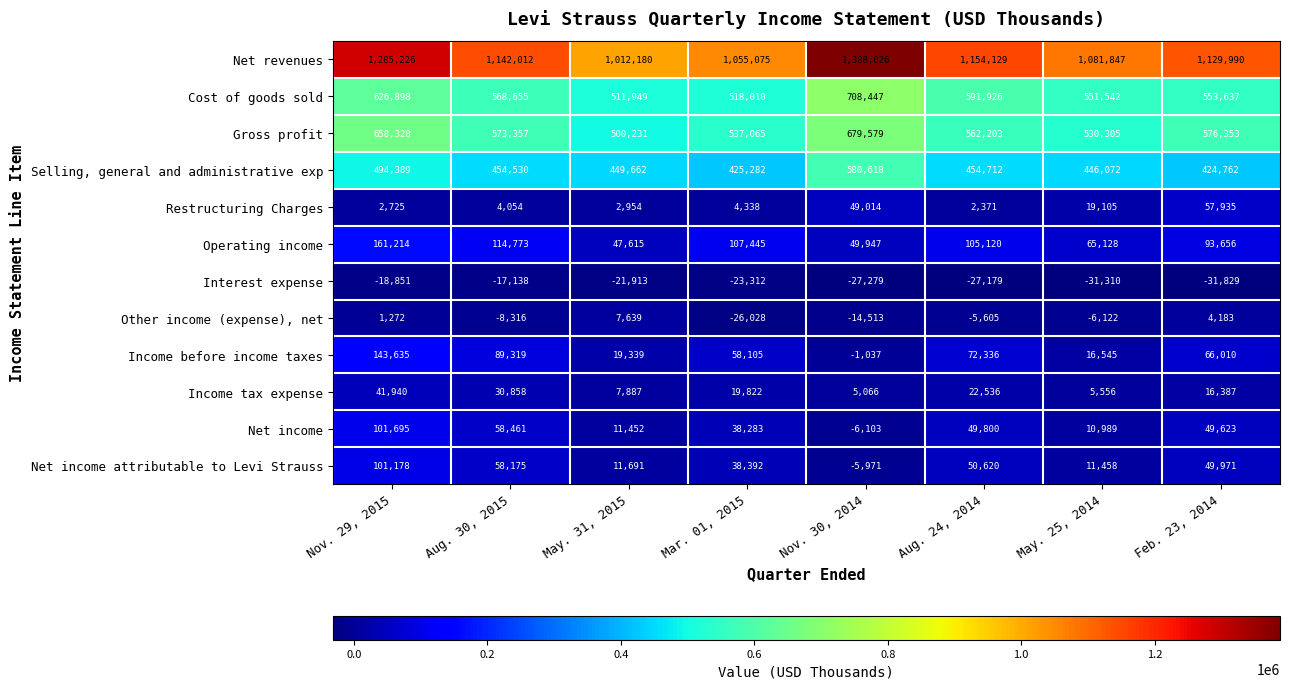

What is the sum of all Gross profit values?

4617421